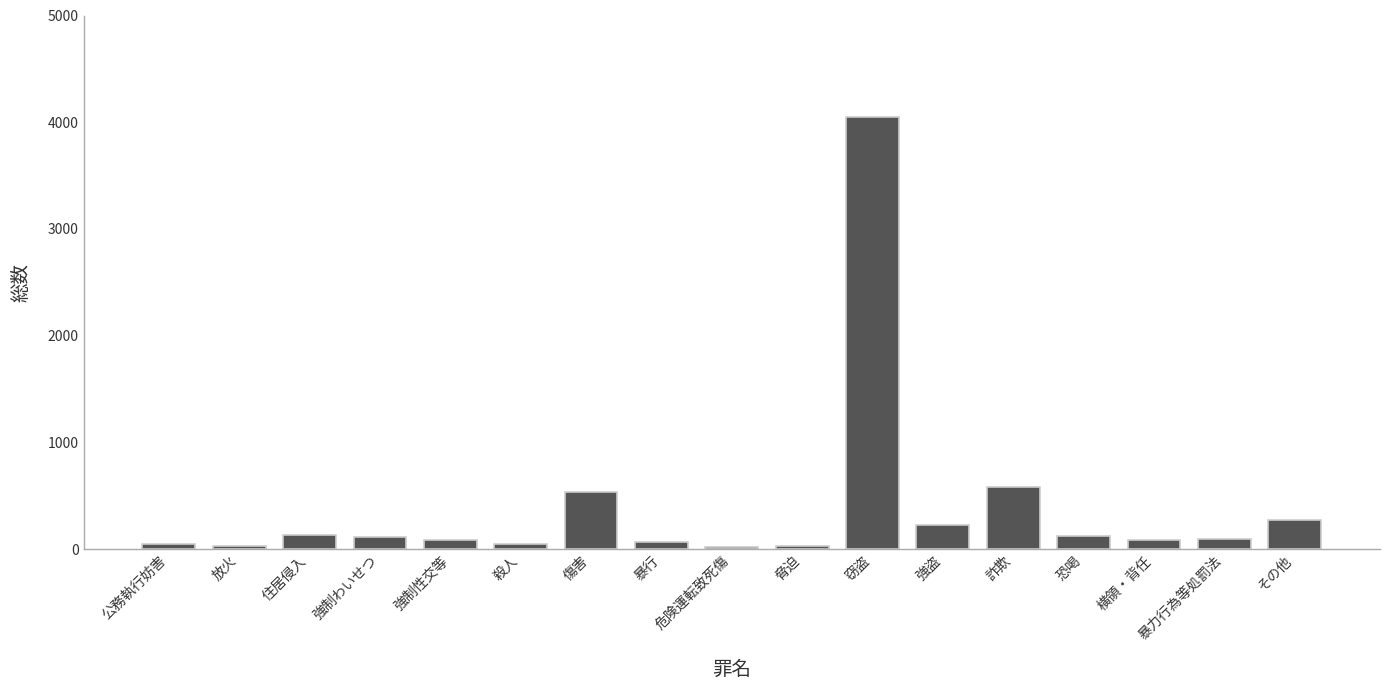

What is the difference between the values at 暴行 and 横領・背任?

17